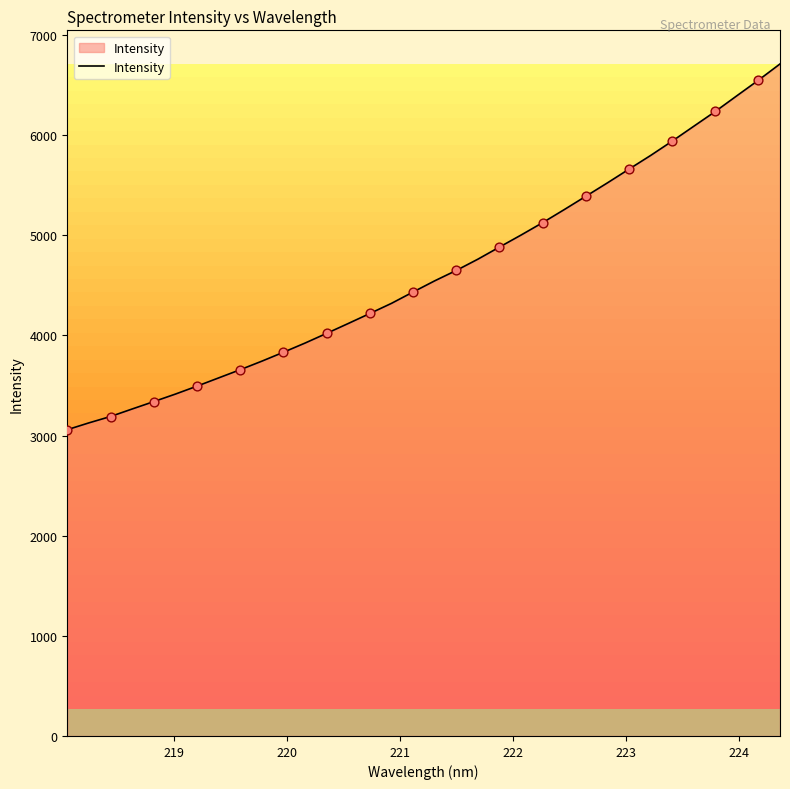

What is the difference between the maximum and minimum values?

3652.7